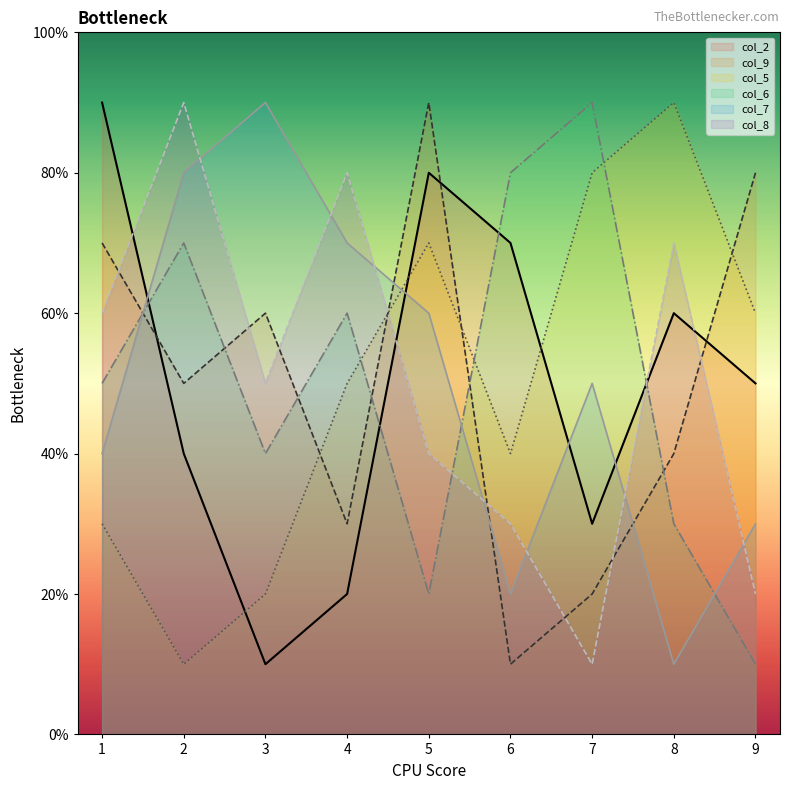

List the labels in order of col_8 value, largest first.

2, 4, 8, 1, 3, 5, 6, 9, 7